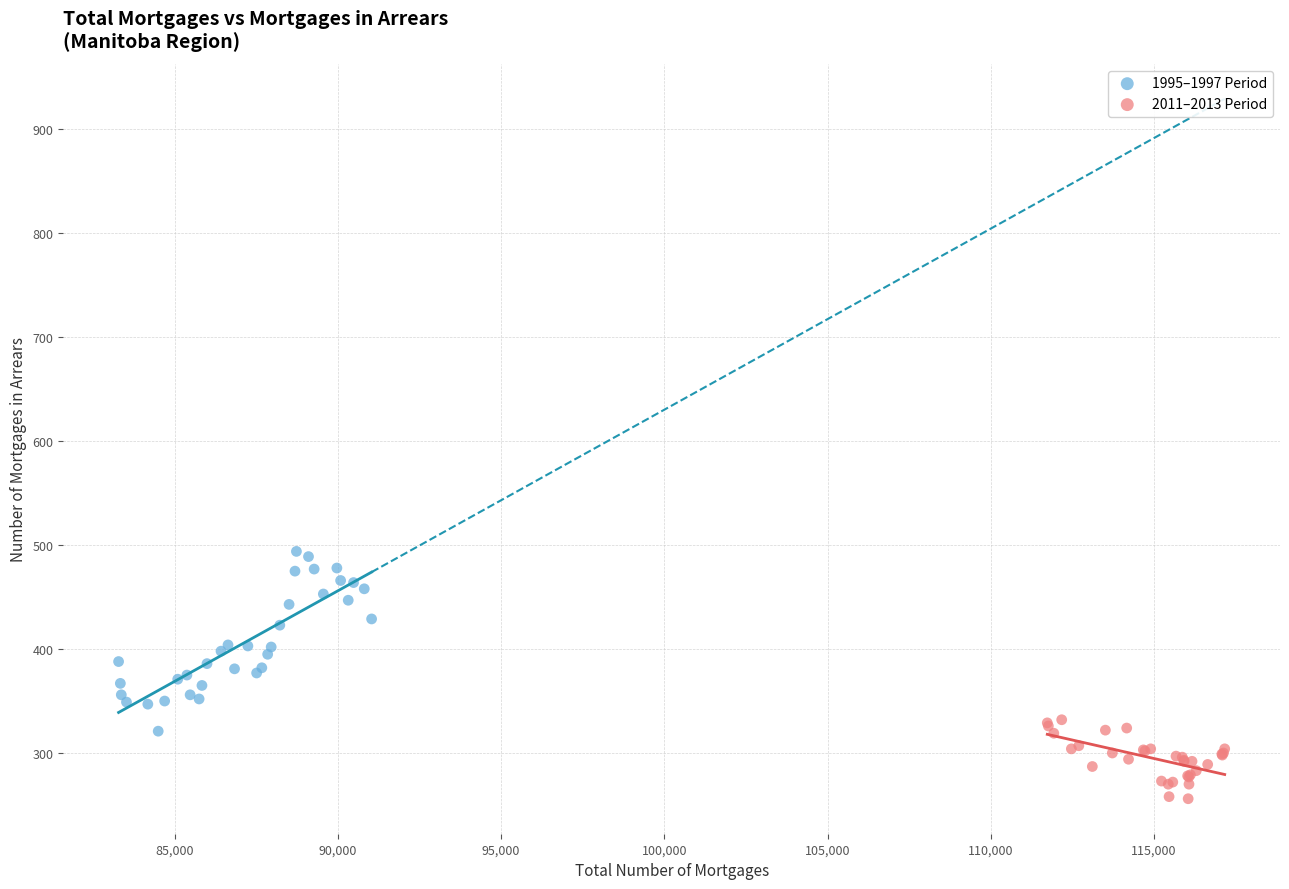

Which series reaches the minimum Y coordinate?

2011–2013 Period